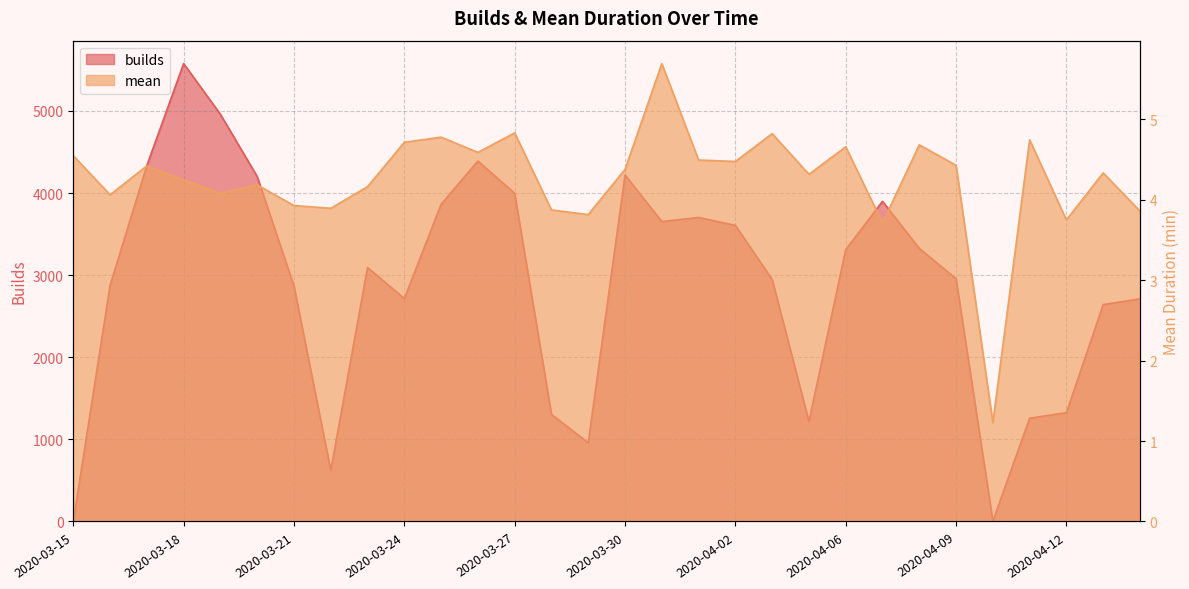

Between which two adjacent categories do mean and builds first intersect?

2020-03-15 and 2020-03-16